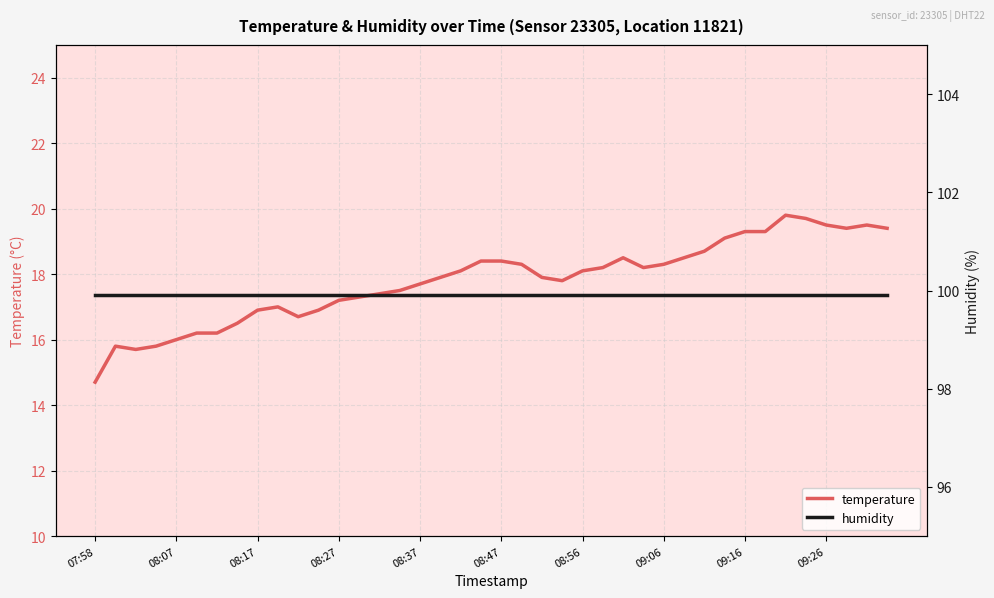

What is the difference between the temperature values at 35 and 21?

1.4